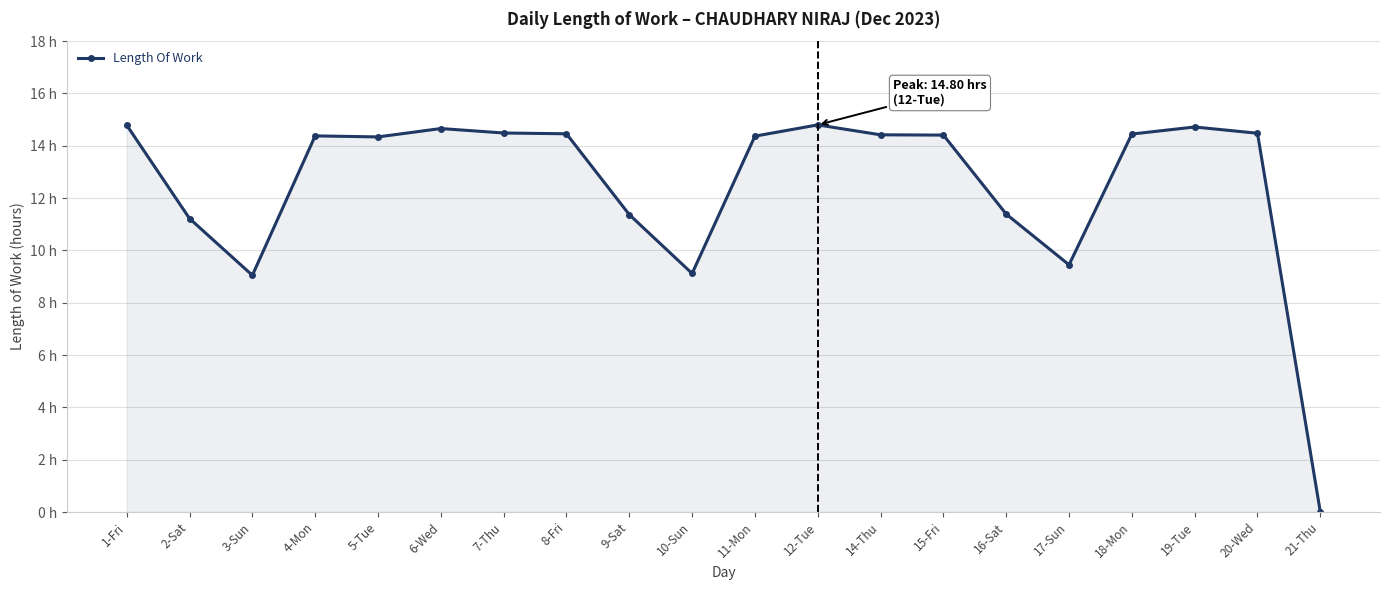

Rank the categories by value from highest to lowest.

12-Tue, 1-Fri, 19-Tue, 6-Wed, 7-Thu, 20-Wed, 8-Fri, 18-Mon, 14-Thu, 15-Fri, 4-Mon, 11-Mon, 5-Tue, 16-Sat, 9-Sat, 2-Sat, 17-Sun, 10-Sun, 3-Sun, 21-Thu